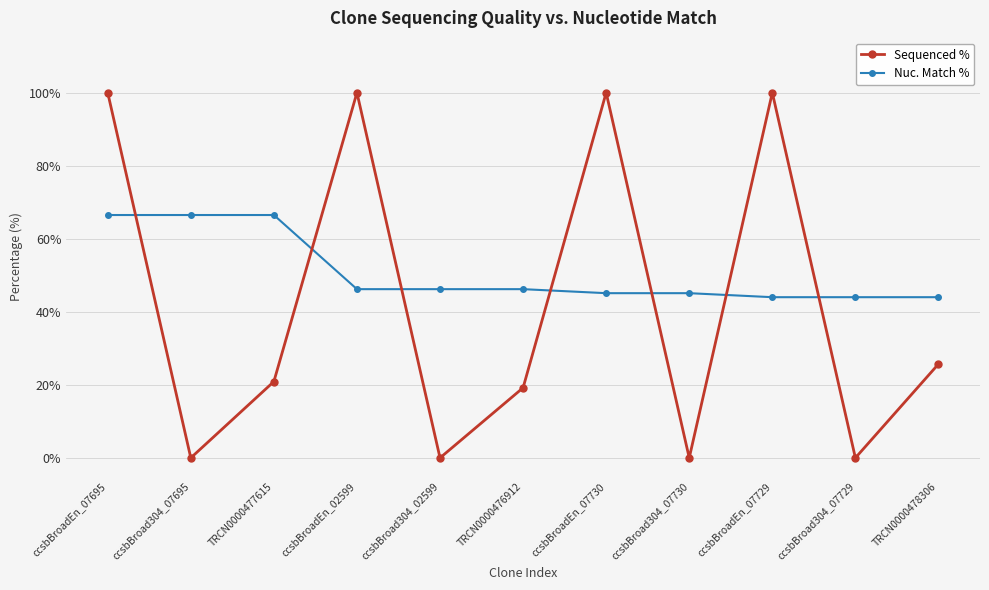

List the series in order of their peak value, highest first.

Sequenced %, Nuc. Match %